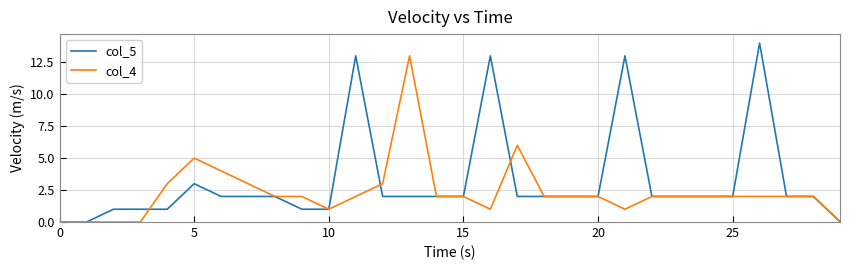

Which series has the largest total across all categories?

col_5